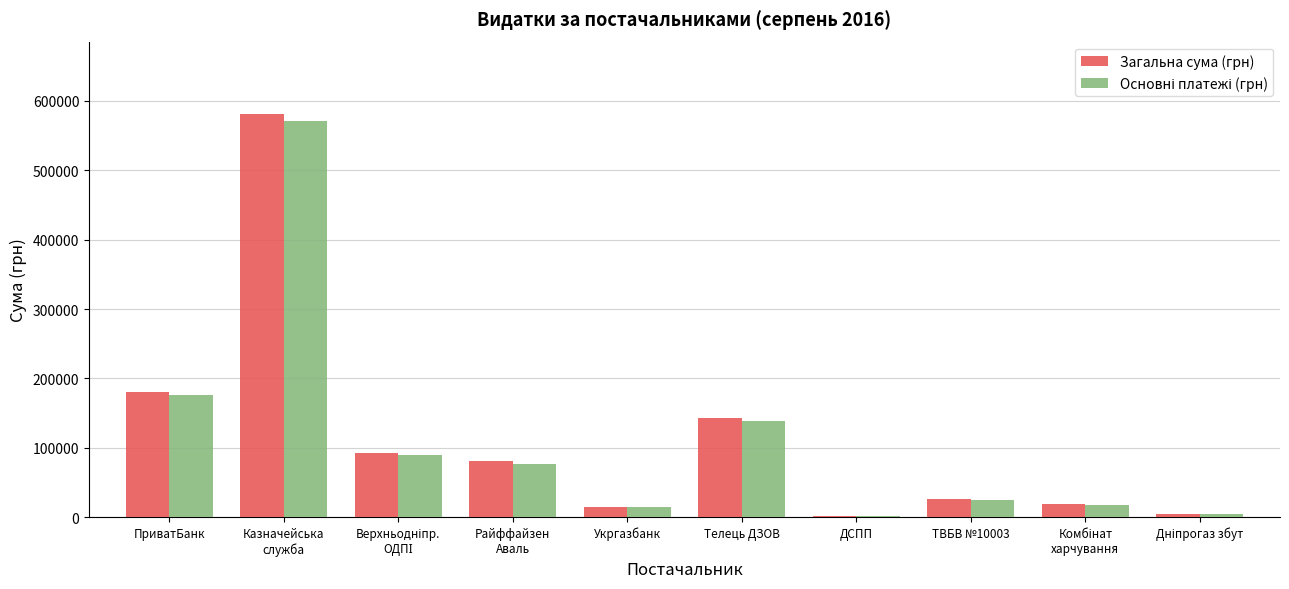

Is it true that Загальна сума (грн) equals 180022.0 at ПриватБанк?

True